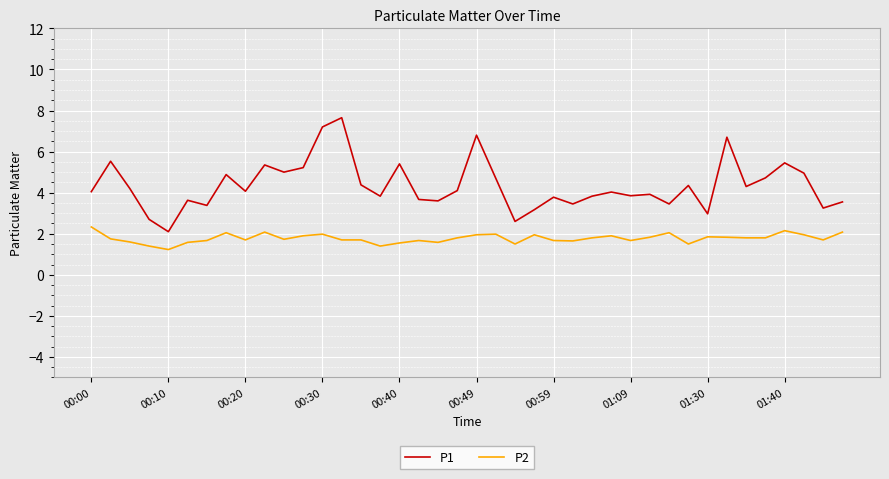

Which series has the widest spread of values?

P1